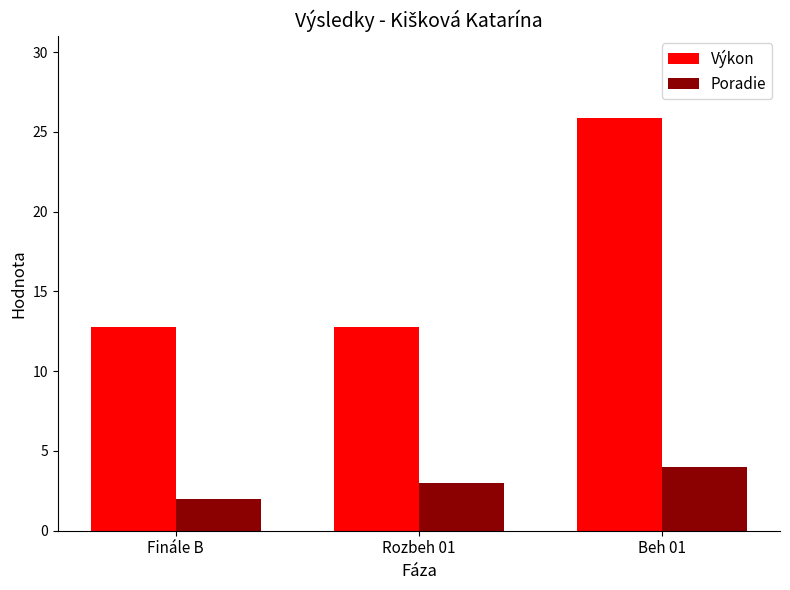

What is the difference between the maximum and minimum values in the Výkon series?

13.1